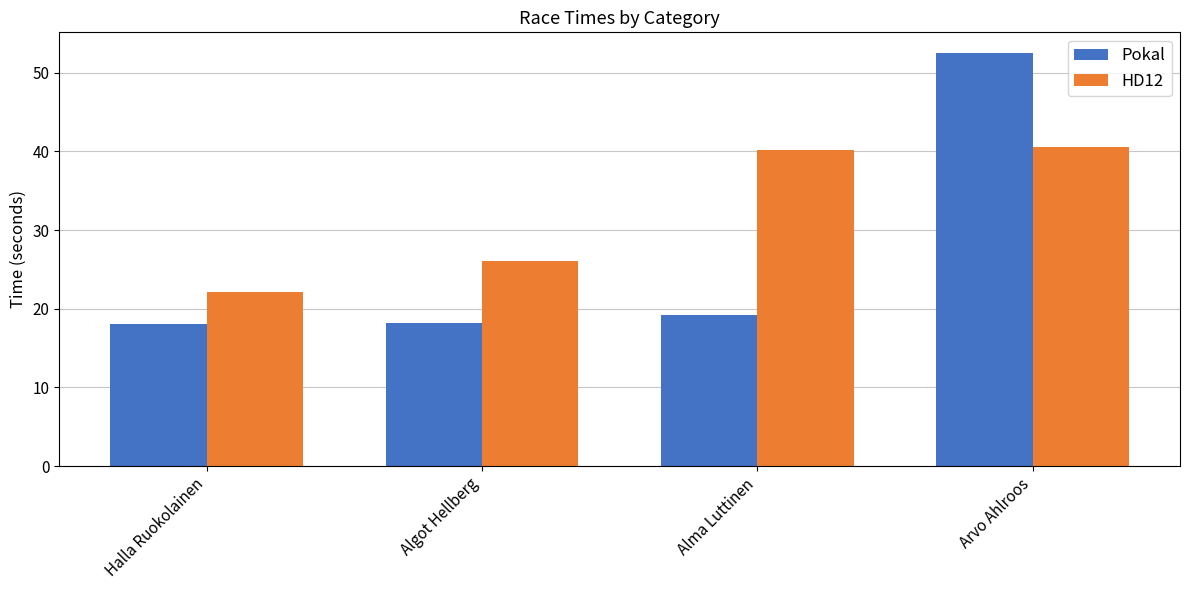

How many values in the HD12 series exceed 40?

2